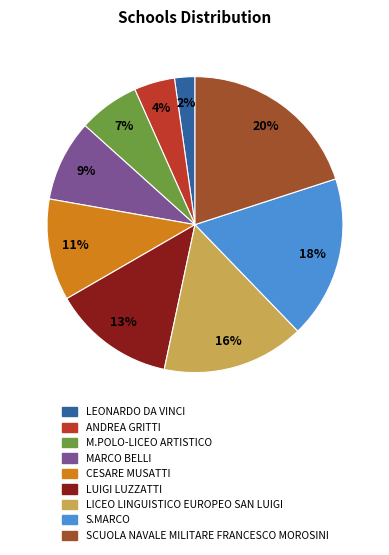

To the nearest percent, what percentage of the pie is CESARE MUSATTI?

11%